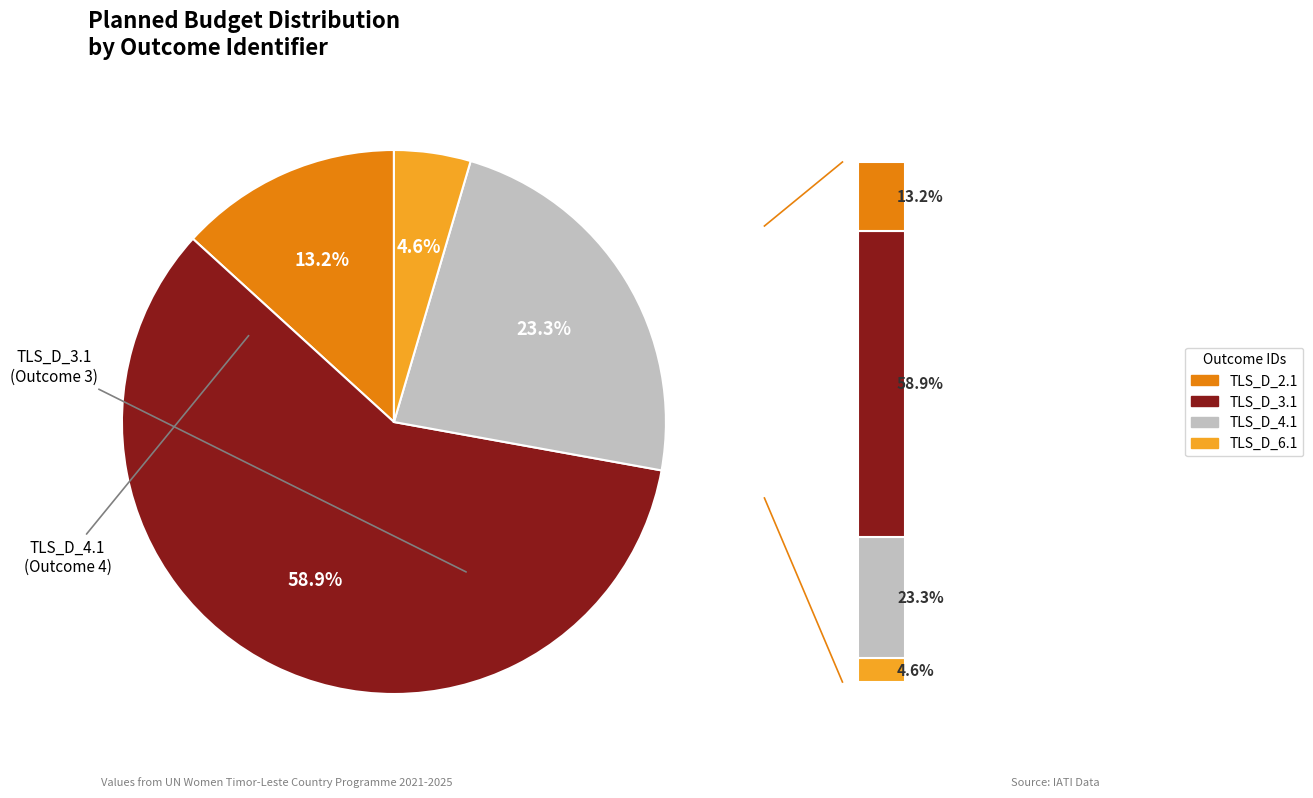

What percentage is the XM-DAC-41146-TLS_D_4.1 slice, to the nearest percent?

23%